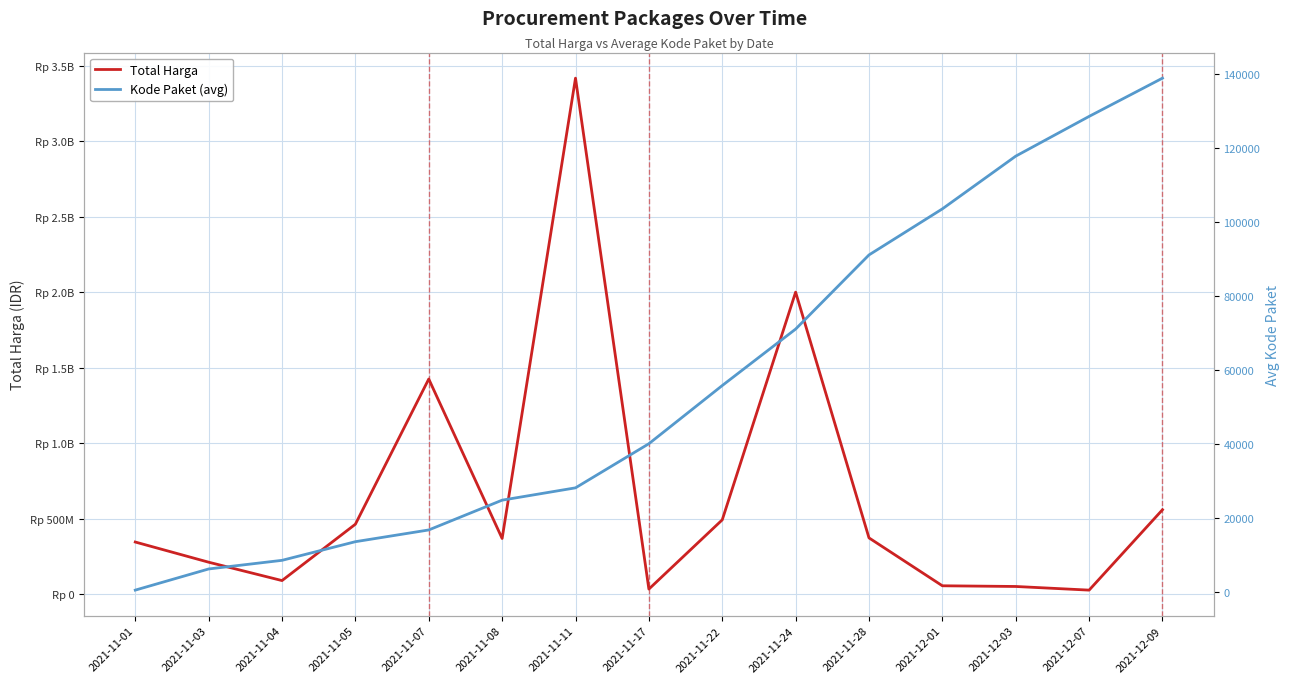

Between 2021-12-09 and 2021-12-03, which is larger?

2021-12-09